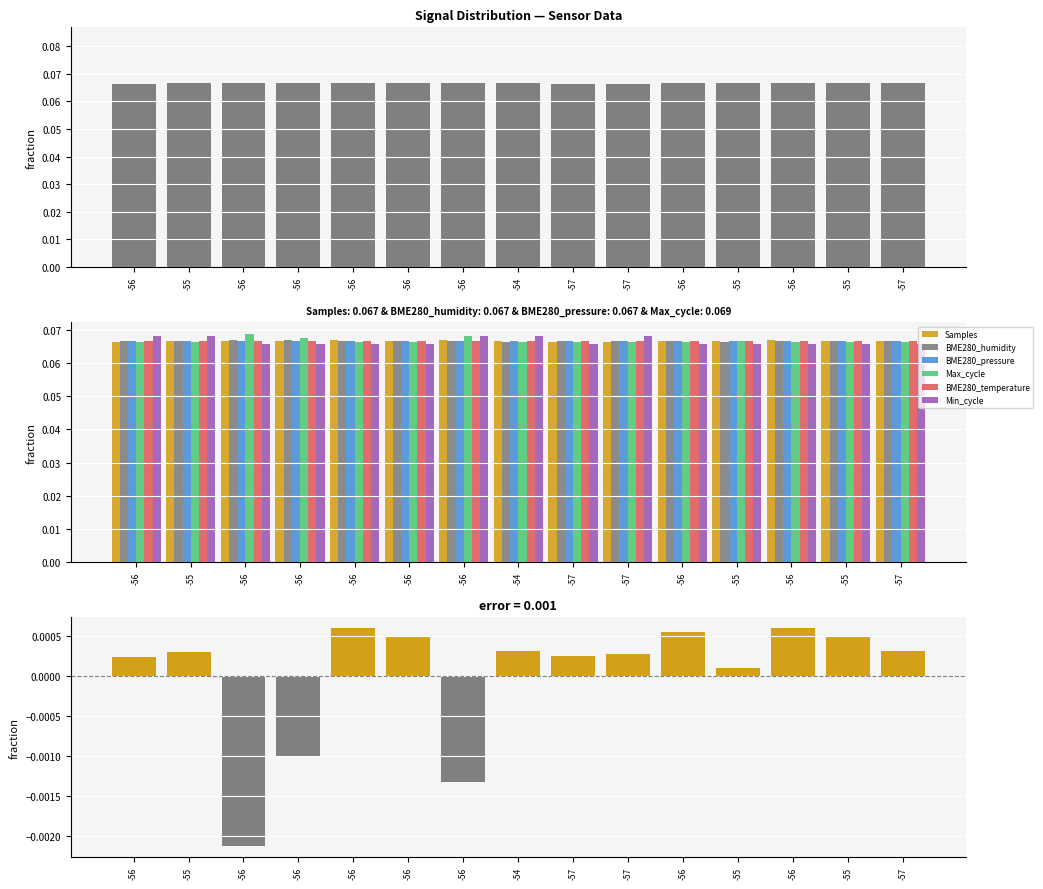

Reading left to right, extract all data points from this chart.

Samples: 0.1	0.1	0.1	0.1	0.1	0.1	0.1	0.1	0.1	0.1	0.1	0.1	0.1	0.1	0.1
BME280_humidity: 0.1	0.1	0.1	0.1	0.1	0.1	0.1	0.1	0.1	0.1	0.1	0.1	0.1	0.1	0.1
BME280_pressure: 0.1	0.1	0.1	0.1	0.1	0.1	0.1	0.1	0.1	0.1	0.1	0.1	0.1	0.1	0.1
Max_cycle: 0.1	0.1	0.1	0.1	0.1	0.1	0.1	0.1	0.1	0.1	0.1	0.1	0.1	0.1	0.1
BME280_temperature: 0.1	0.1	0.1	0.1	0.1	0.1	0.1	0.1	0.1	0.1	0.1	0.1	0.1	0.1	0.1
Min_cycle: 0.1	0.1	0.1	0.1	0.1	0.1	0.1	0.1	0.1	0.1	0.1	0.1	0.1	0.1	0.1